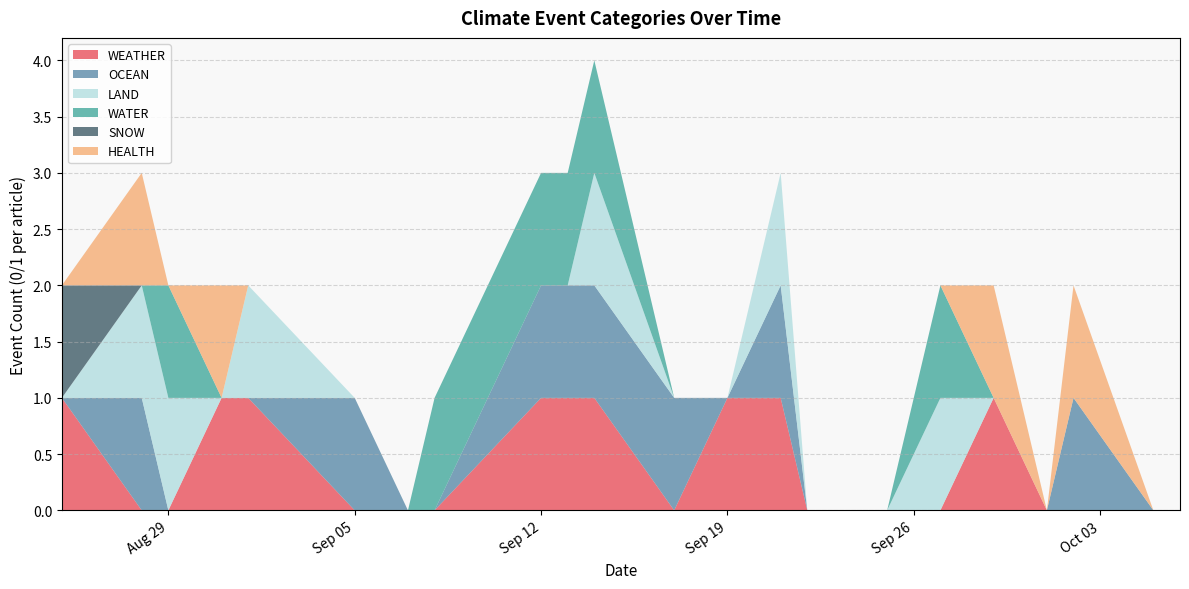

Reading left to right, what are all the values shown in this chart?

WEATHER: 2023-08-25=1	2023-08-28=0	2023-08-29=0	2023-08-31=1	2023-09-01=1	2023-09-05=0	2023-09-07=0	2023-09-08=0	2023-09-12=1	2023-09-13=1	2023-09-14=1	2023-09-17=0	2023-09-19=1	2023-09-21=1	2023-09-22=0	2023-09-25=0	2023-09-27=0	2023-09-29=1	2023-10-01=0	2023-10-02=0	2023-10-05=0	2023-10-06=0
OCEAN: 2023-08-25=0	2023-08-28=1	2023-08-29=0	2023-08-31=0	2023-09-01=0	2023-09-05=1	2023-09-07=0	2023-09-08=0	2023-09-12=1	2023-09-13=1	2023-09-14=1	2023-09-17=1	2023-09-19=0	2023-09-21=1	2023-09-22=0	2023-09-25=0	2023-09-27=0	2023-09-29=0	2023-10-01=0	2023-10-02=1	2023-10-05=0	2023-10-06=0
LAND: 2023-08-25=0	2023-08-28=1	2023-08-29=1	2023-08-31=0	2023-09-01=1	2023-09-05=0	2023-09-07=0	2023-09-08=0	2023-09-12=0	2023-09-13=0	2023-09-14=1	2023-09-17=0	2023-09-19=0	2023-09-21=1	2023-09-22=0	2023-09-25=0	2023-09-27=1	2023-09-29=0	2023-10-01=0	2023-10-02=0	2023-10-05=0	2023-10-06=0
WATER: 2023-08-25=0	2023-08-28=0	2023-08-29=1	2023-08-31=0	2023-09-01=0	2023-09-05=0	2023-09-07=0	2023-09-08=1	2023-09-12=1	2023-09-13=1	2023-09-14=1	2023-09-17=0	2023-09-19=0	2023-09-21=0	2023-09-22=0	2023-09-25=0	2023-09-27=1	2023-09-29=0	2023-10-01=0	2023-10-02=0	2023-10-05=0	2023-10-06=0
SNOW: 2023-08-25=1	2023-08-28=0	2023-08-29=0	2023-08-31=0	2023-09-01=0	2023-09-05=0	2023-09-07=0	2023-09-08=0	2023-09-12=0	2023-09-13=0	2023-09-14=0	2023-09-17=0	2023-09-19=0	2023-09-21=0	2023-09-22=0	2023-09-25=0	2023-09-27=0	2023-09-29=0	2023-10-01=0	2023-10-02=0	2023-10-05=0	2023-10-06=0
HEALTH: 2023-08-25=0	2023-08-28=1	2023-08-29=0	2023-08-31=1	2023-09-01=0	2023-09-05=0	2023-09-07=0	2023-09-08=0	2023-09-12=0	2023-09-13=0	2023-09-14=0	2023-09-17=0	2023-09-19=0	2023-09-21=0	2023-09-22=0	2023-09-25=0	2023-09-27=0	2023-09-29=1	2023-10-01=0	2023-10-02=1	2023-10-05=0	2023-10-06=0